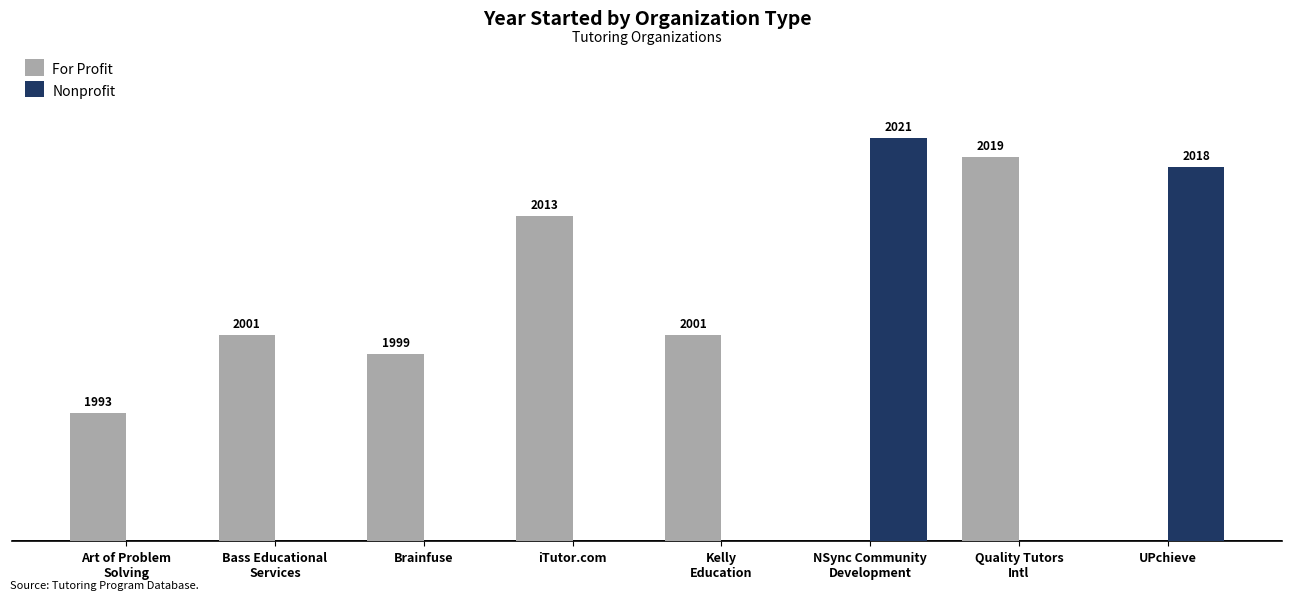

Where is Nonprofit nearest to the value 20?

UPchieve